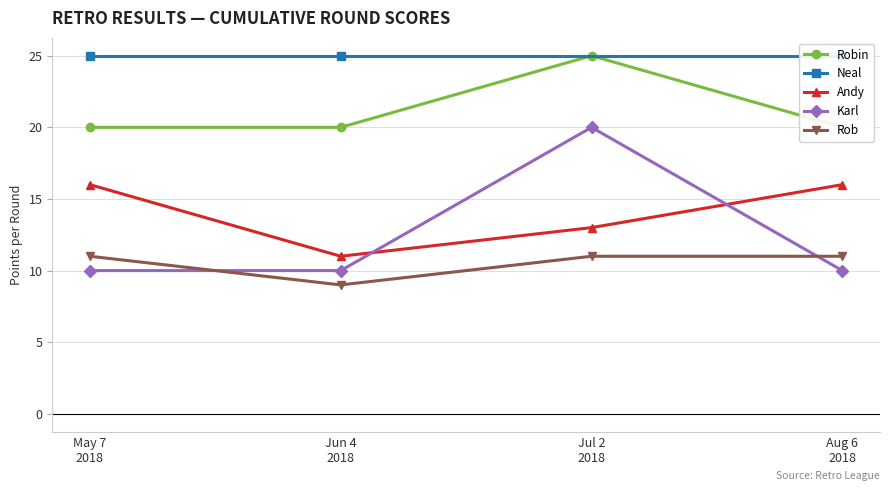

True or false: Robin and Neal cross at least once.

False